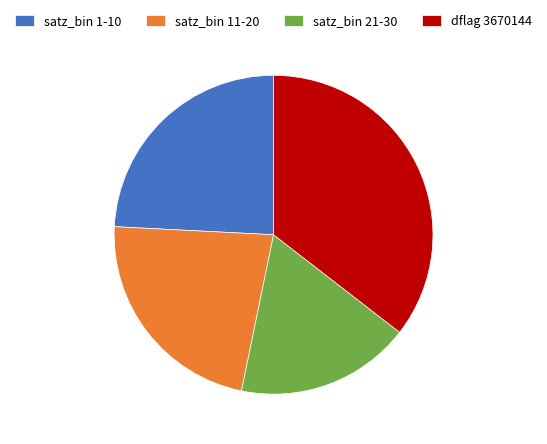

Which has a higher value, satz_bin 11-20 or dflag 3670144?

dflag 3670144